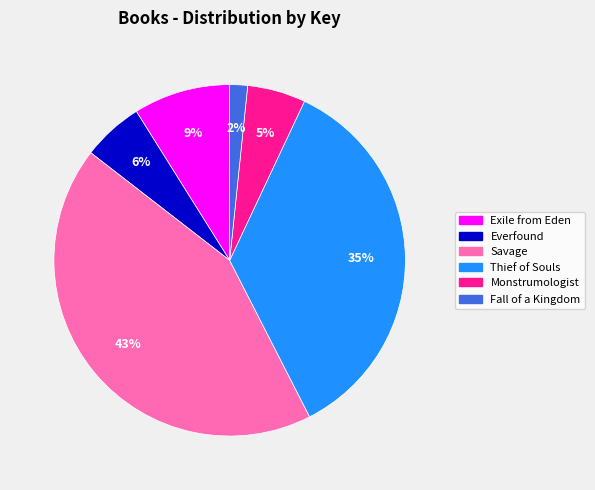

Does Savage account for over 50% of the chart?

No